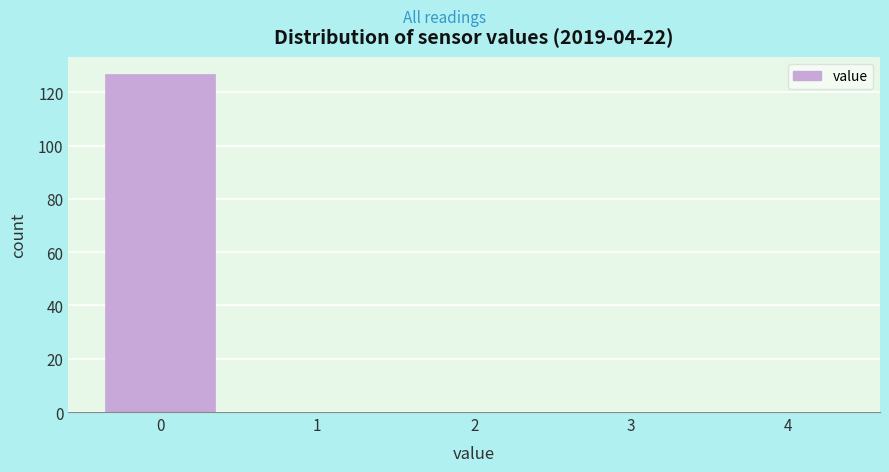

Over which range of the x-axis is the bar tallest?

-0.5 to 0.5